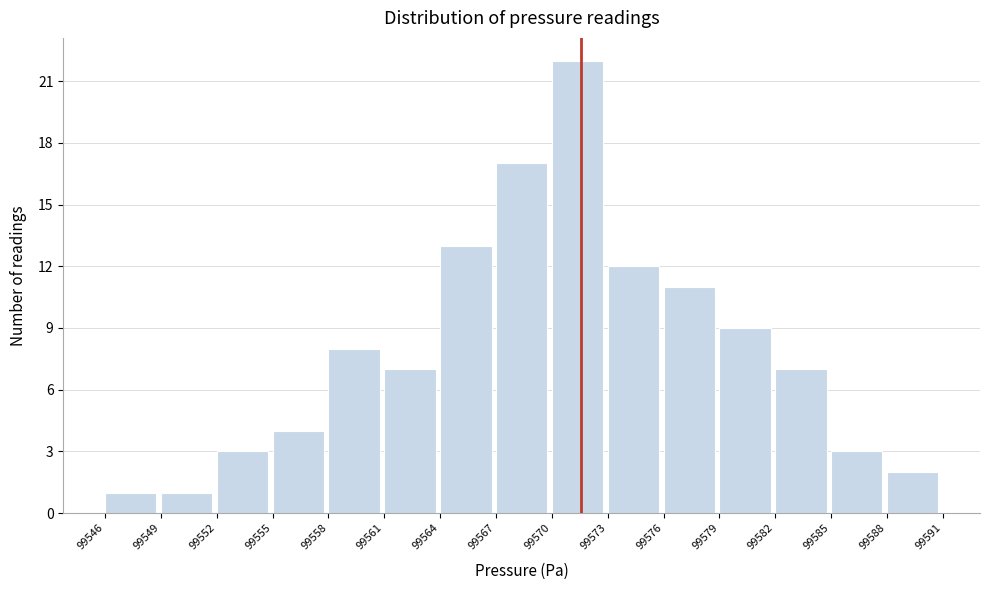

Reading left to right, list every bar in this chart as the range it spans on the x-axis followed by its height. The values are not printed on the chart, so give them approximately, as read against the axis.

99546 to 99549: 1
99549 to 99552: 1
99552 to 99555: 3
99555 to 99558: 4
99558 to 99561: 8
99561 to 99564: 7
99564 to 99567: 13
99567 to 99570: 17
99570 to 99573: 22
99573 to 99576: 12
99576 to 99579: 11
99579 to 99582: 9
99582 to 99585: 7
99585 to 99588: 3
99588 to 99591: 2